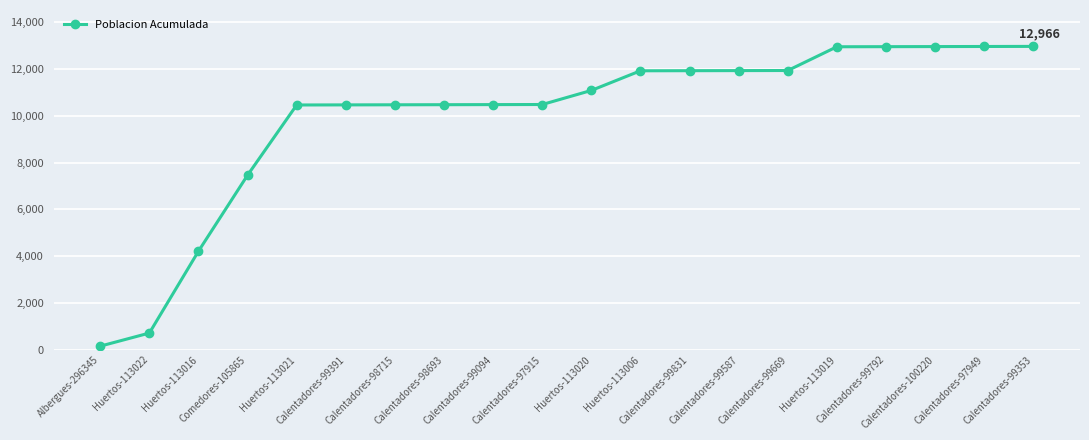

What is the average value?

9947